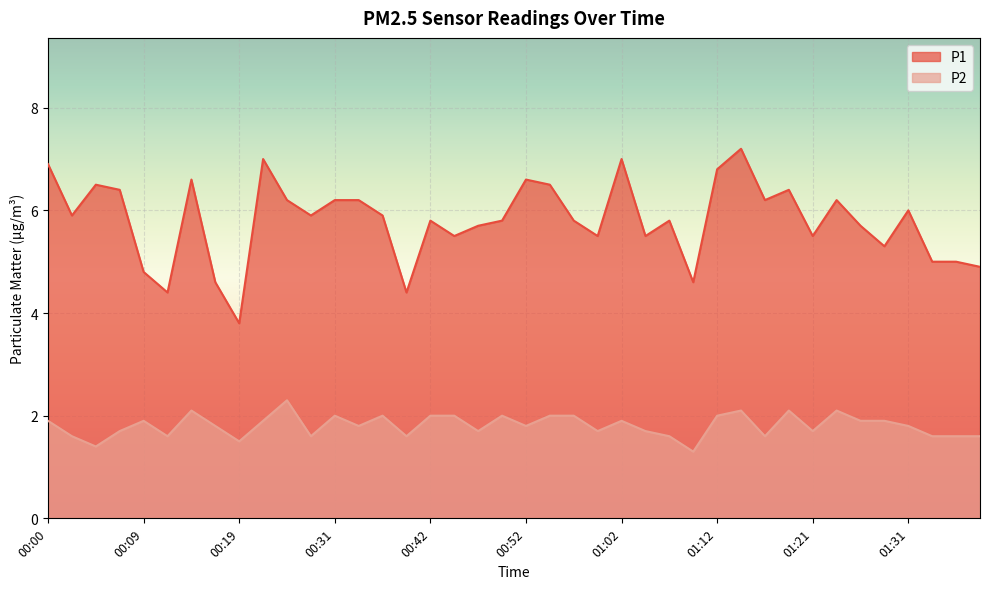

What is the total value across all series at 00:59?

7.2